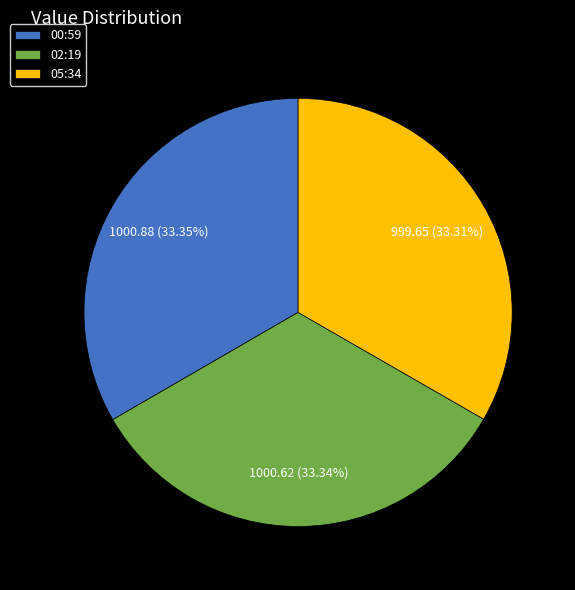

What is the ratio of the value at 02:19 to the value at 05:34?

1.0